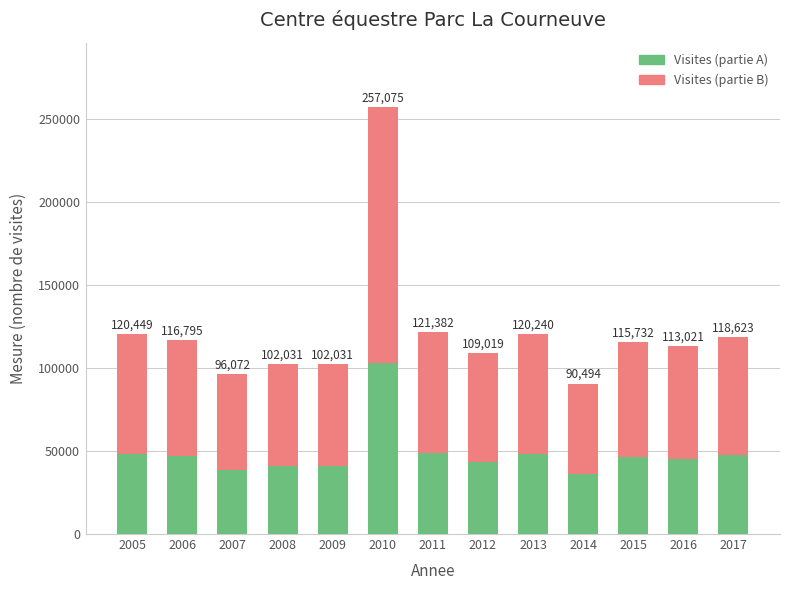

What are all the series names shown in the legend?

Visites (partie A), Visites (partie B)